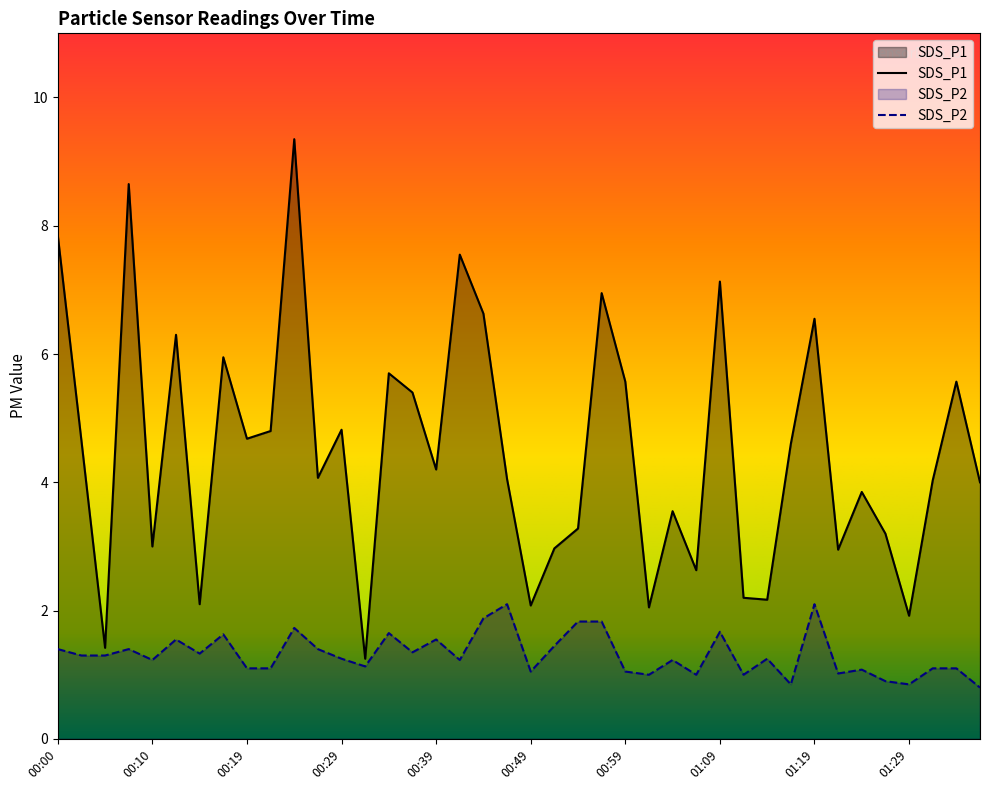

Which series changed the most between 00:14 and 01:31?

SDS_P1